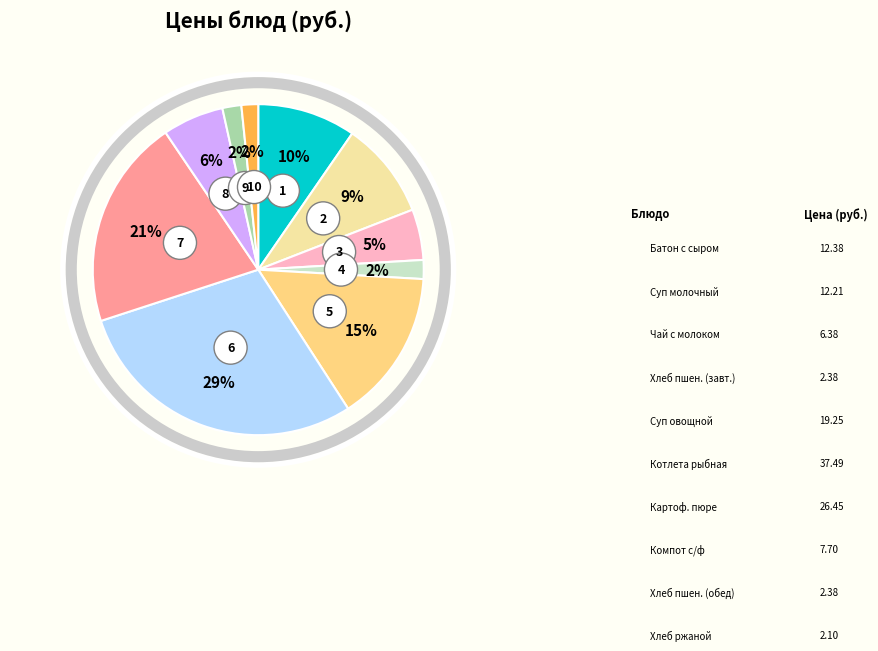

Is it true that Картофельное пюре is 28% of the pie?

False